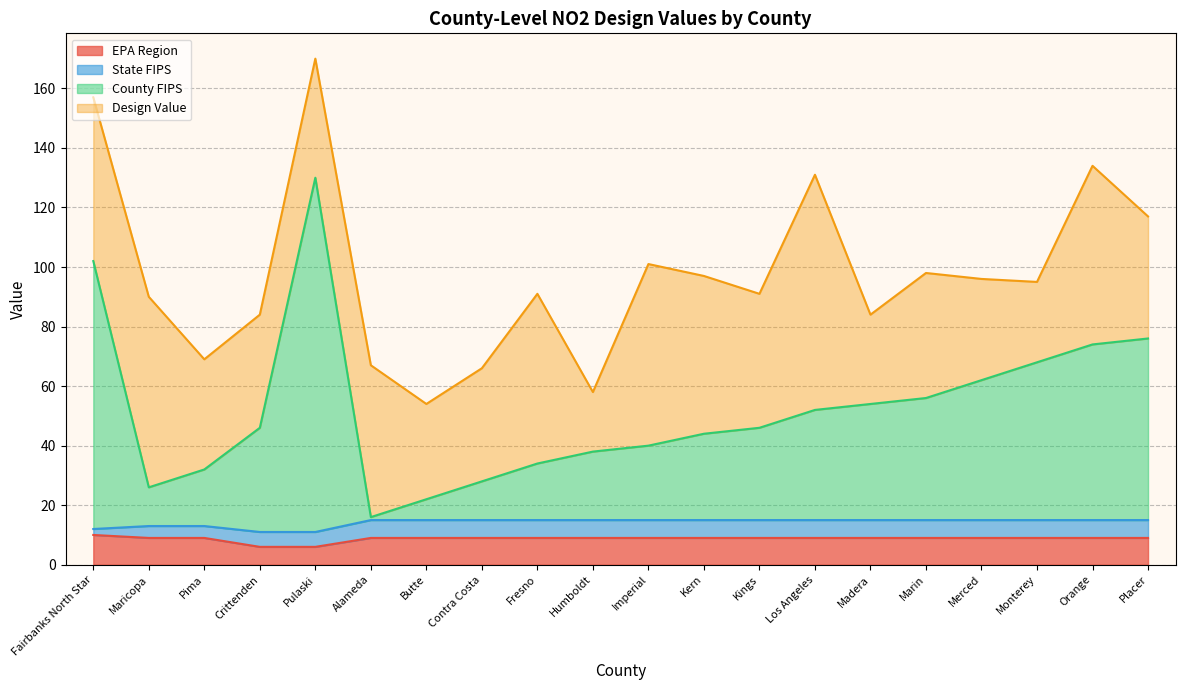

The value of EPA Region at Maricopa is 2. True or false?

False